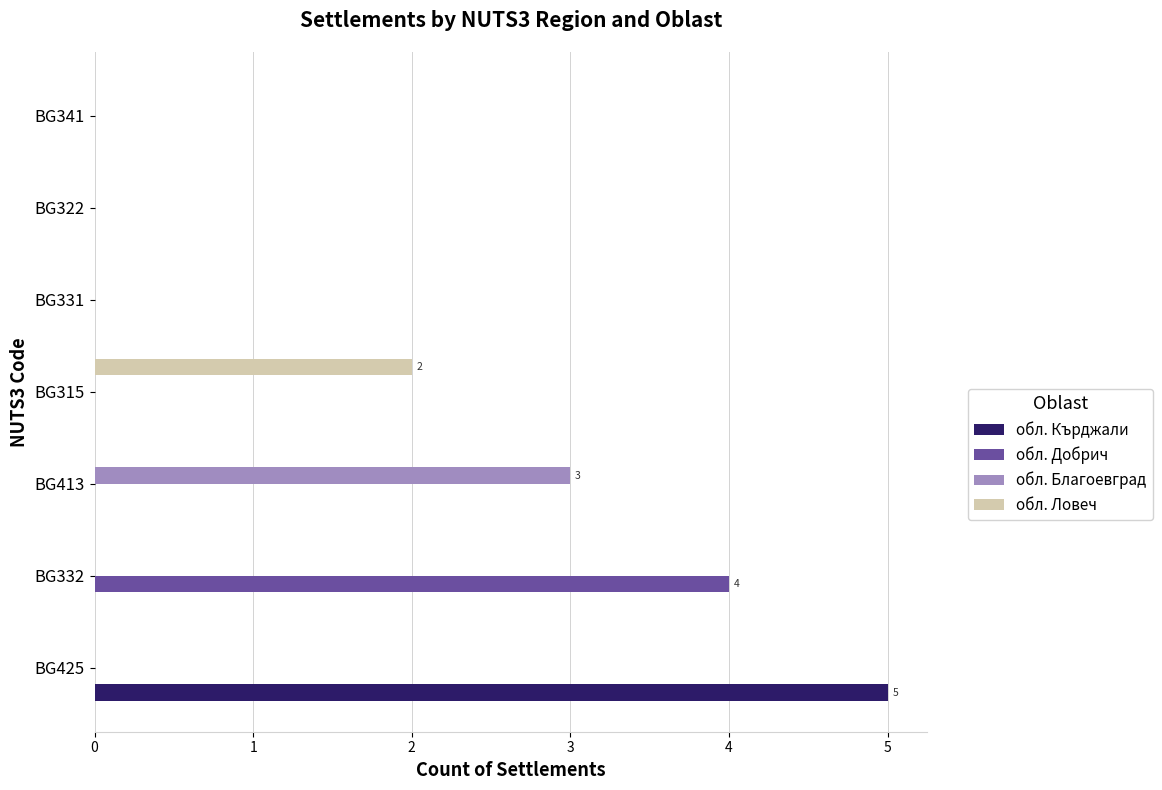

True or false: обл. Благоевград has a value of 0 at BG315.

True